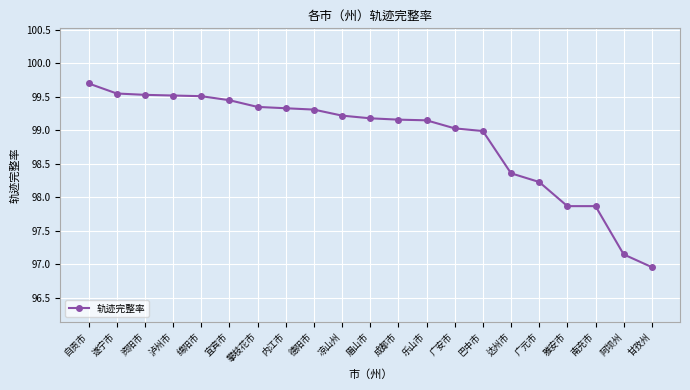

The chart shows a value of 151.5 at 阿坝州. True or false?

False